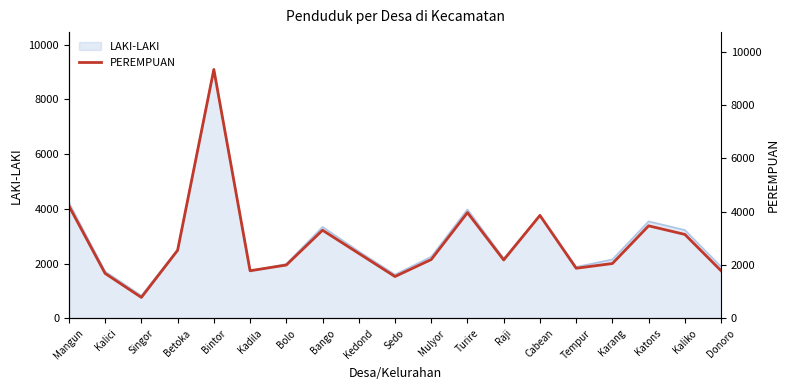

What is the difference between the maximum and minimum values?

8541